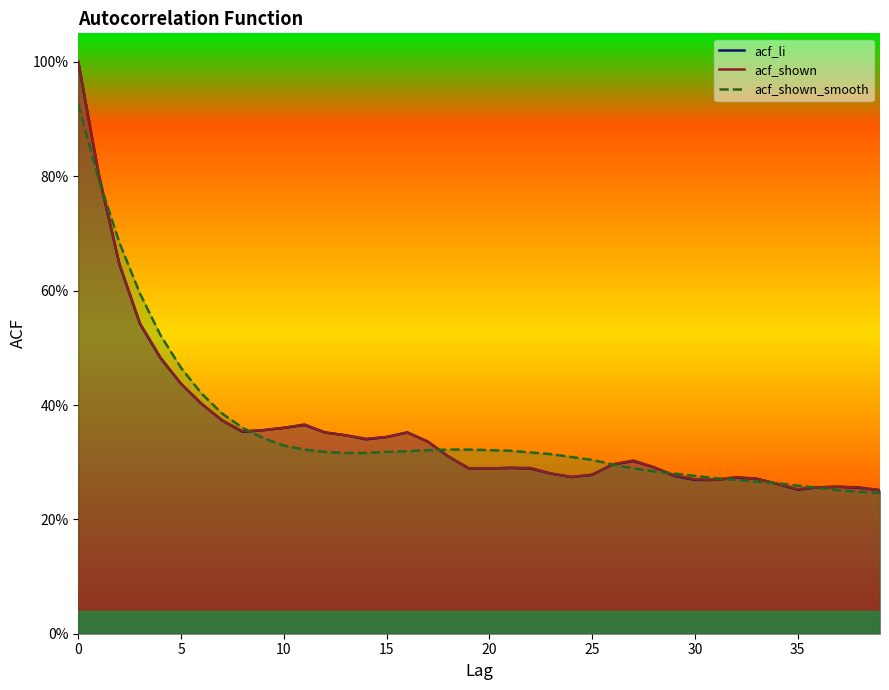

True or false: acf_li and acf_shown cross at least once.

False